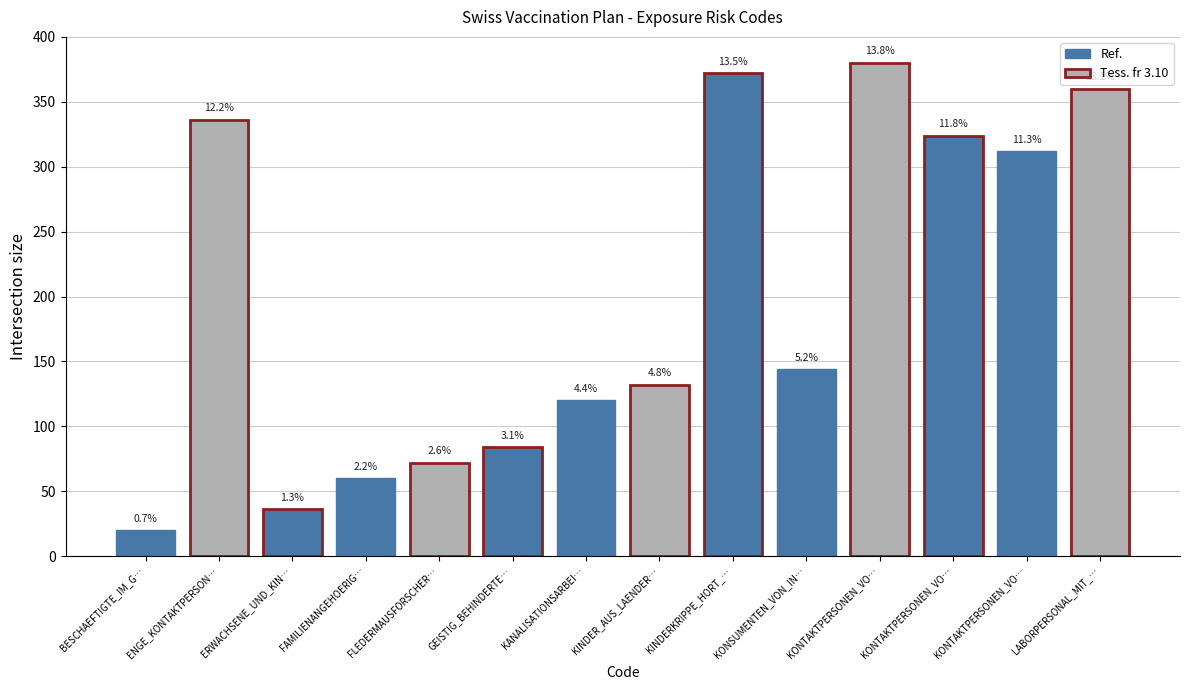

What is the sum of all values?

2752